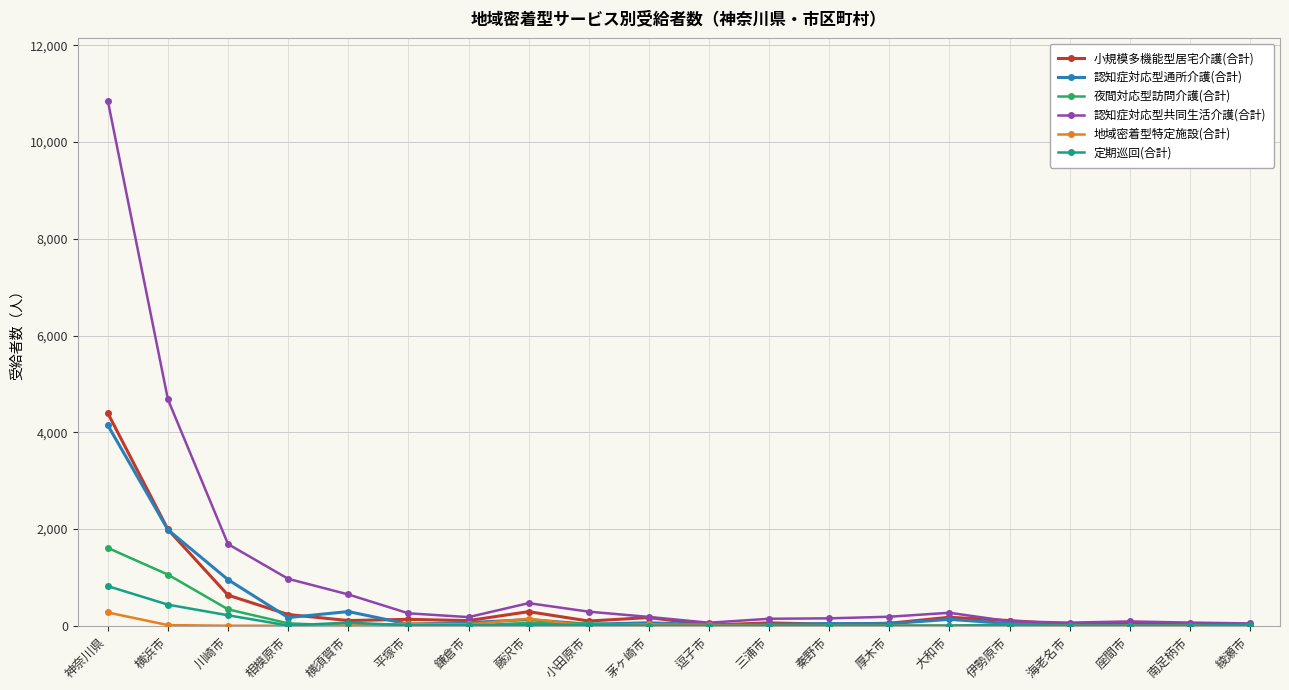

What is the total value across all series at 神奈川県?

22095